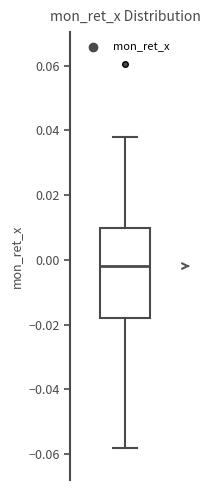

Where is the lower edge of the box on the y-axis? The values are not printed on the chart, so give them approximately, as read against the axis.

-0.018